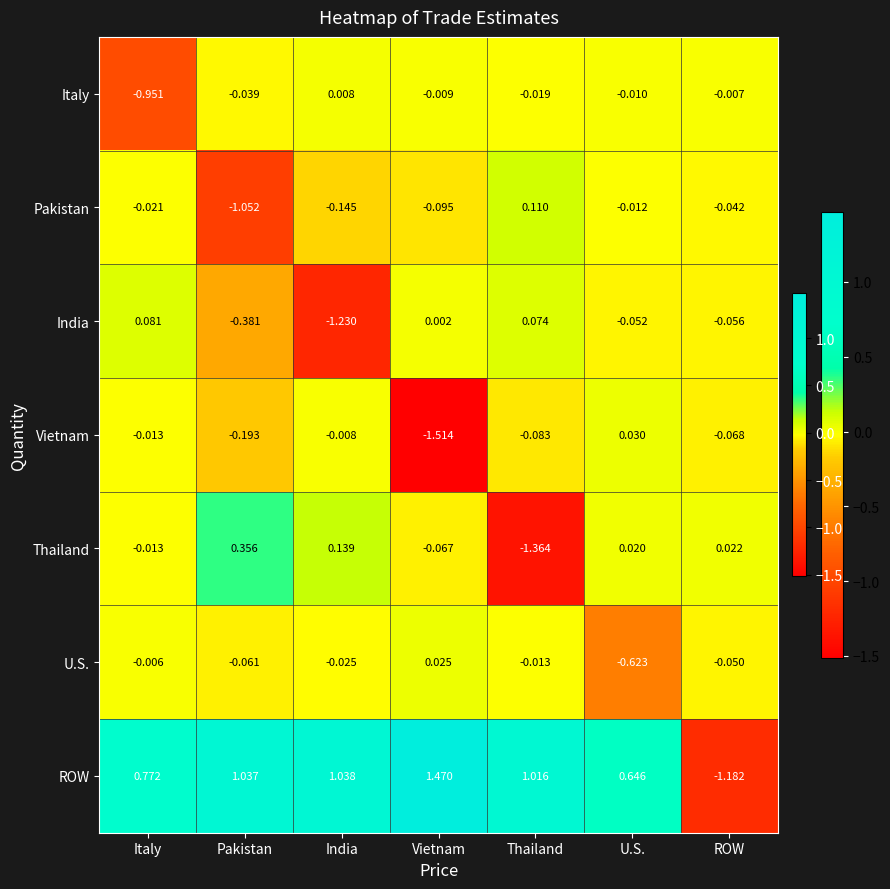

Which series has the largest total across all categories?

ROW